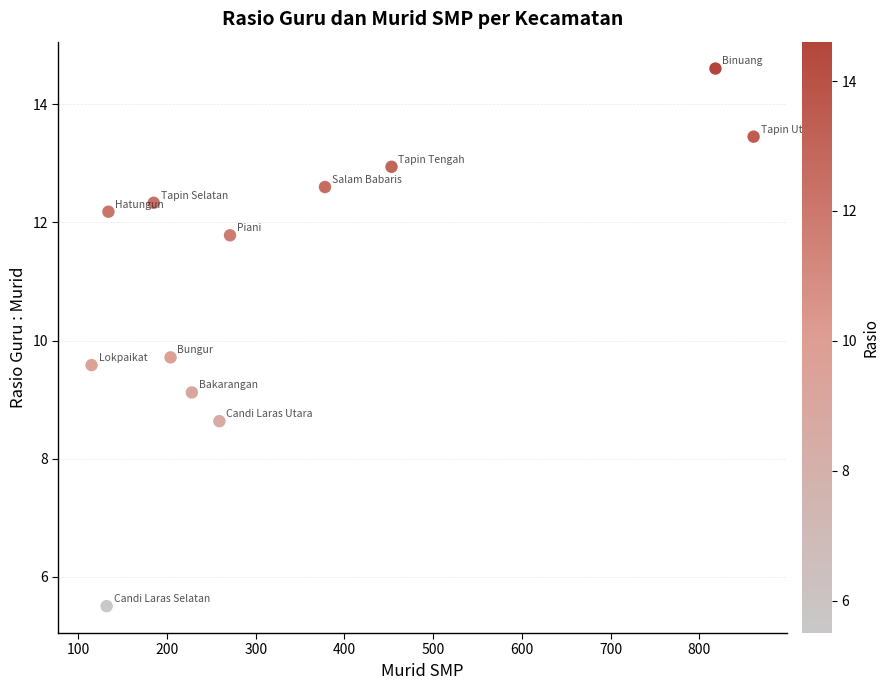

What is the range of X values (max minus min)?

746.0